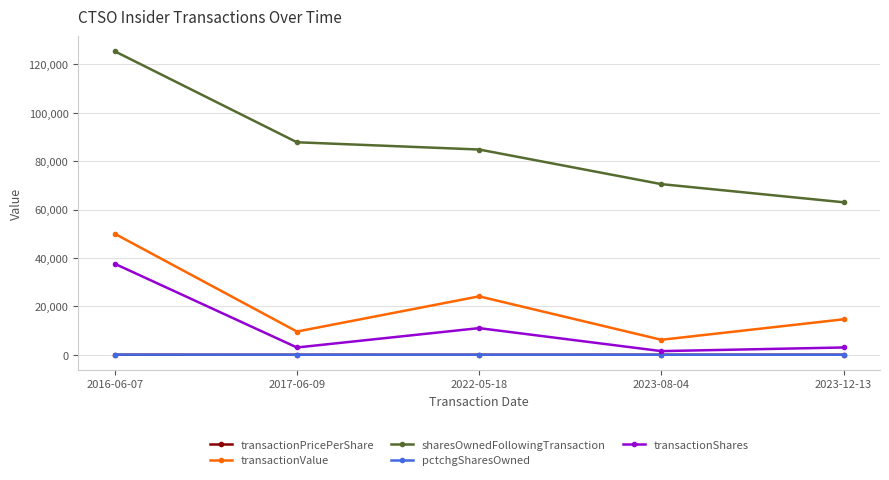

What is the sum of all transactionValue values?

104530.0